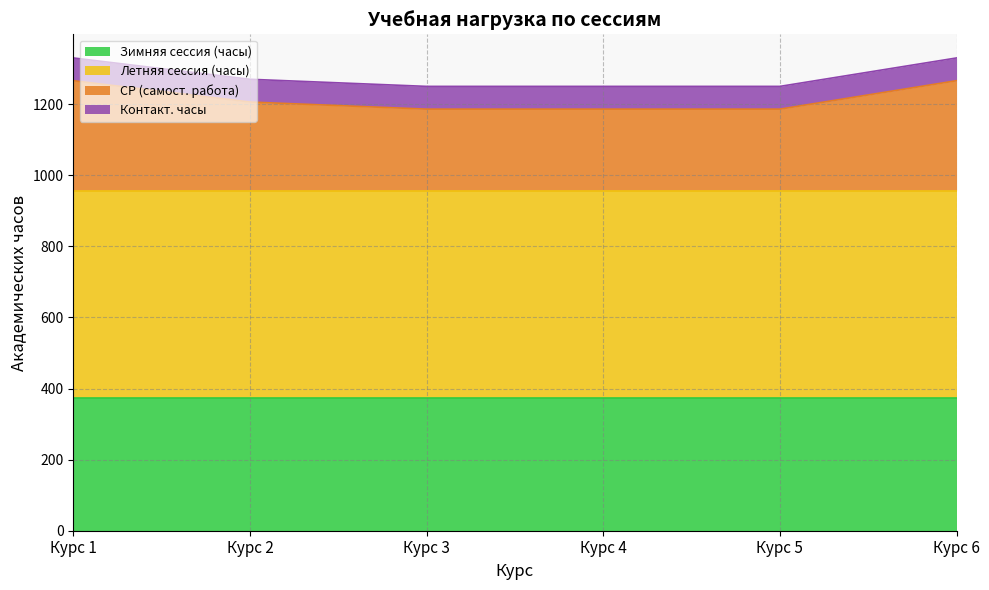

At which category is the sum across all series the highest?

Курс 1